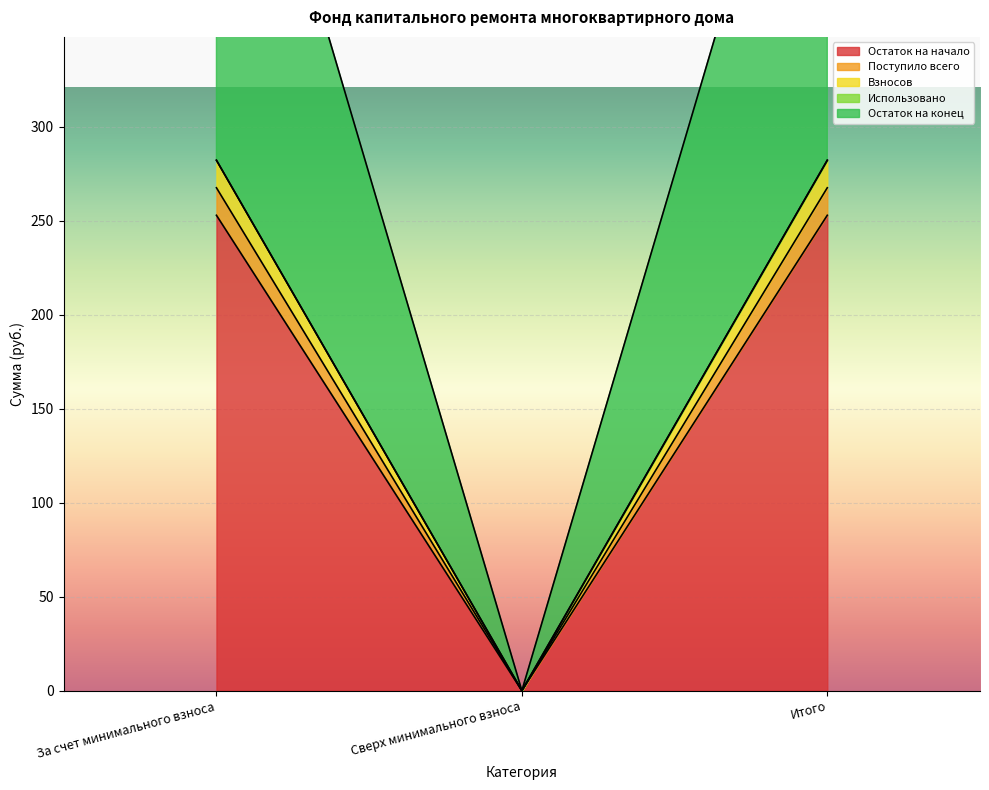

What is the approximate value of Остаток на конец at Итого?

267.6